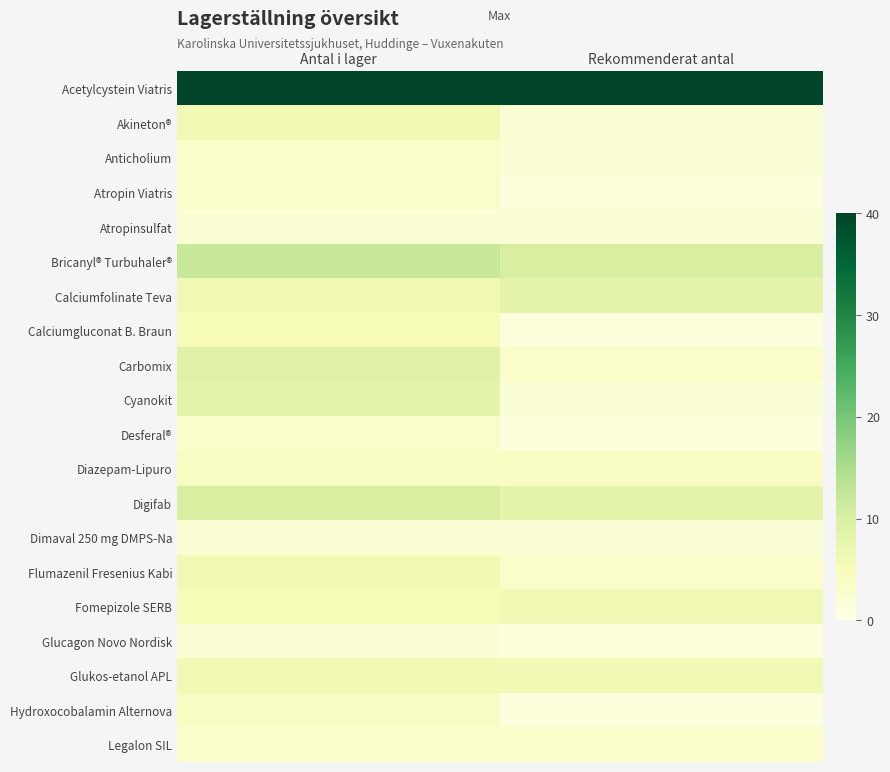

Reading left to right, what are all the values shown in this chart?

Acetylcystein Viatris: Antal i lager=40	Rekommenderat antal=40
Akineton®: Antal i lager=6	Rekommenderat antal=2
Anticholium: Antal i lager=3	Rekommenderat antal=2
Atropin Viatris: Antal i lager=3	Rekommenderat antal=1
Atropinsulfat: Antal i lager=2	Rekommenderat antal=2
Bricanyl® Turbuhaler®: Antal i lager=12	Rekommenderat antal=10
Calciumfolinate Teva: Antal i lager=6	Rekommenderat antal=8
Calciumgluconat B. Braun: Antal i lager=5	Rekommenderat antal=1
Carbomix: Antal i lager=9	Rekommenderat antal=3
Cyanokit: Antal i lager=8	Rekommenderat antal=2
Desferal®: Antal i lager=3	Rekommenderat antal=1
Diazepam-Lipuro: Antal i lager=4	Rekommenderat antal=4
Digifab: Antal i lager=10	Rekommenderat antal=8
Dimaval 250 mg DMPS-Na: Antal i lager=2	Rekommenderat antal=2
Flumazenil Fresenius Kabi: Antal i lager=6	Rekommenderat antal=3
Fomepizole SERB: Antal i lager=5	Rekommenderat antal=6
Glucagon Novo Nordisk: Antal i lager=2	Rekommenderat antal=1
Glukos-etanol APL: Antal i lager=6	Rekommenderat antal=6
Hydroxocobalamin Alternova: Antal i lager=4	Rekommenderat antal=1
Legalon SIL: Antal i lager=3	Rekommenderat antal=3